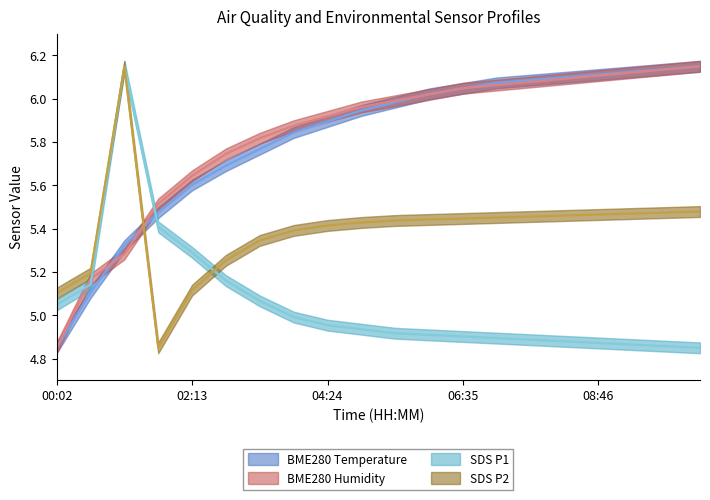

Is the value of BME280_temperature at 09:52 greater than the value of SDS_P1_norm at 00:35?

Yes